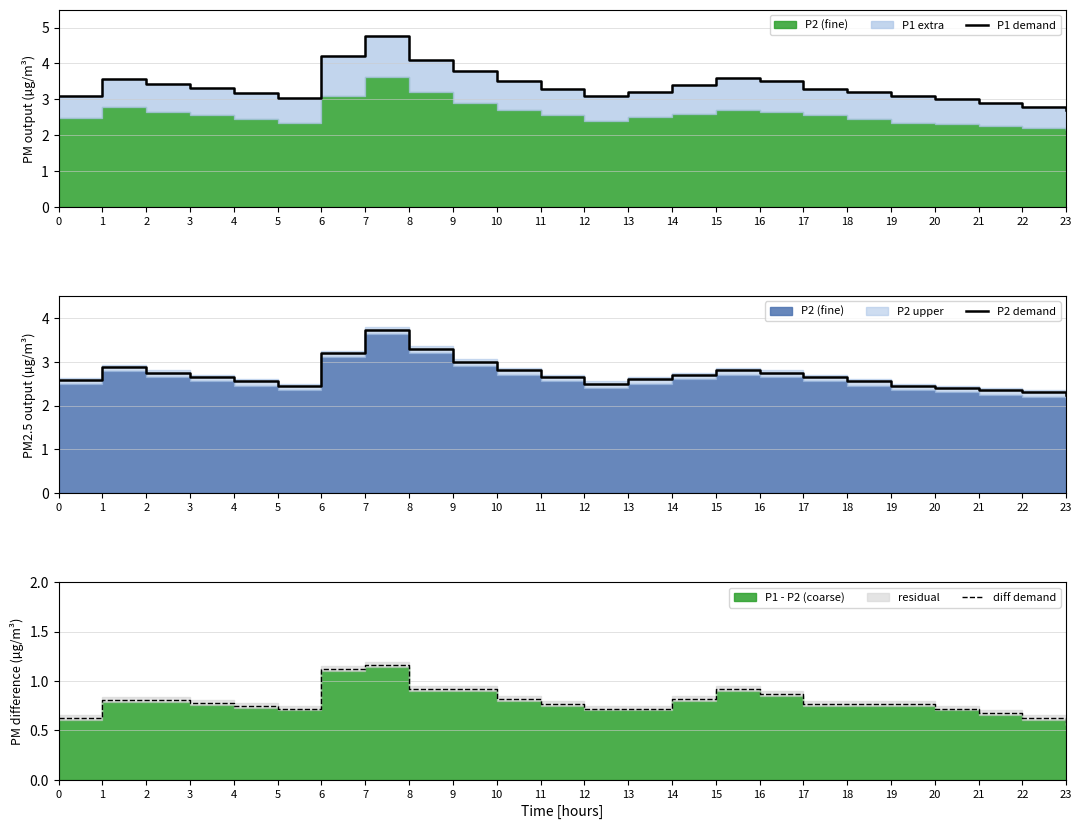

Reading right to left, list all the values displayed in this chart.

P1 demand: 2.7	2.8	2.9	3.0	3.1	3.2	3.3	3.5	3.6	3.4	3.2	3.1	3.3	3.5	3.8	4.1	4.8	4.2	3.0	3.2	3.3	3.4	3.6	3.1
P2 demand: 2.2	2.3	2.4	2.4	2.5	2.6	2.6	2.8	2.8	2.7	2.6	2.5	2.6	2.8	3.0	3.3	3.7	3.2	2.5	2.6	2.6	2.8	2.9	2.6
diff demand: 0.6	0.6	0.7	0.7	0.8	0.8	0.8	0.9	0.9	0.8	0.7	0.7	0.8	0.8	0.9	0.9	1.2	1.1	0.7	0.8	0.8	0.8	0.8	0.6